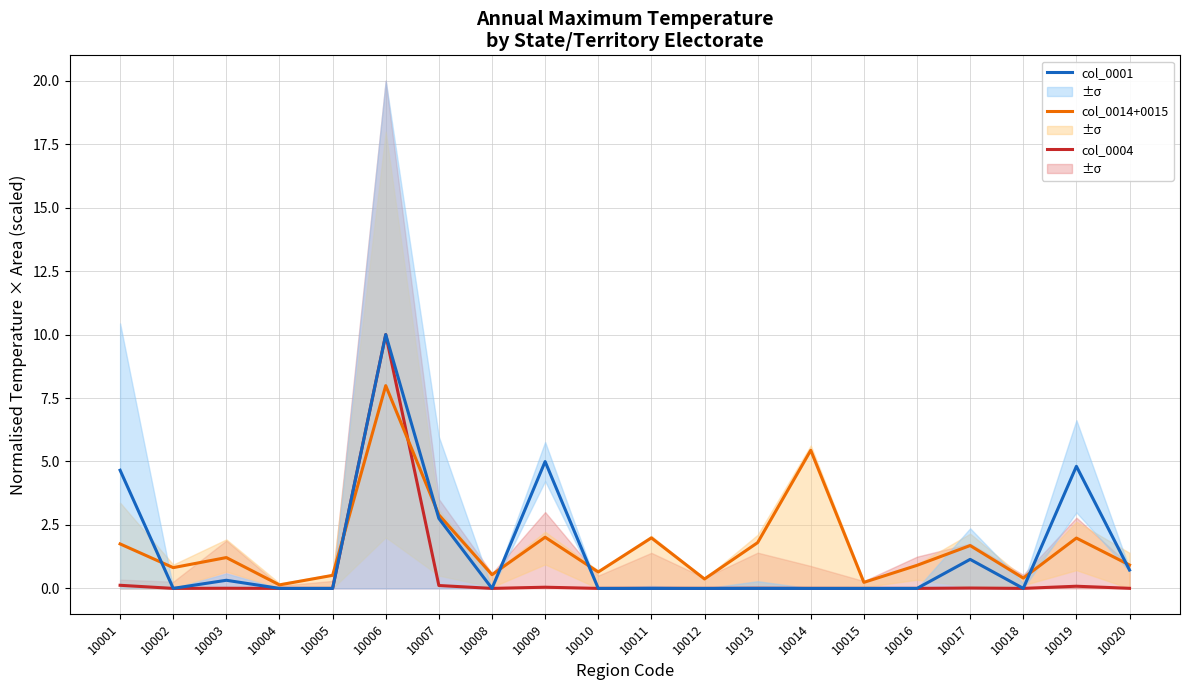

At which category is the sum across all series the highest?

10006